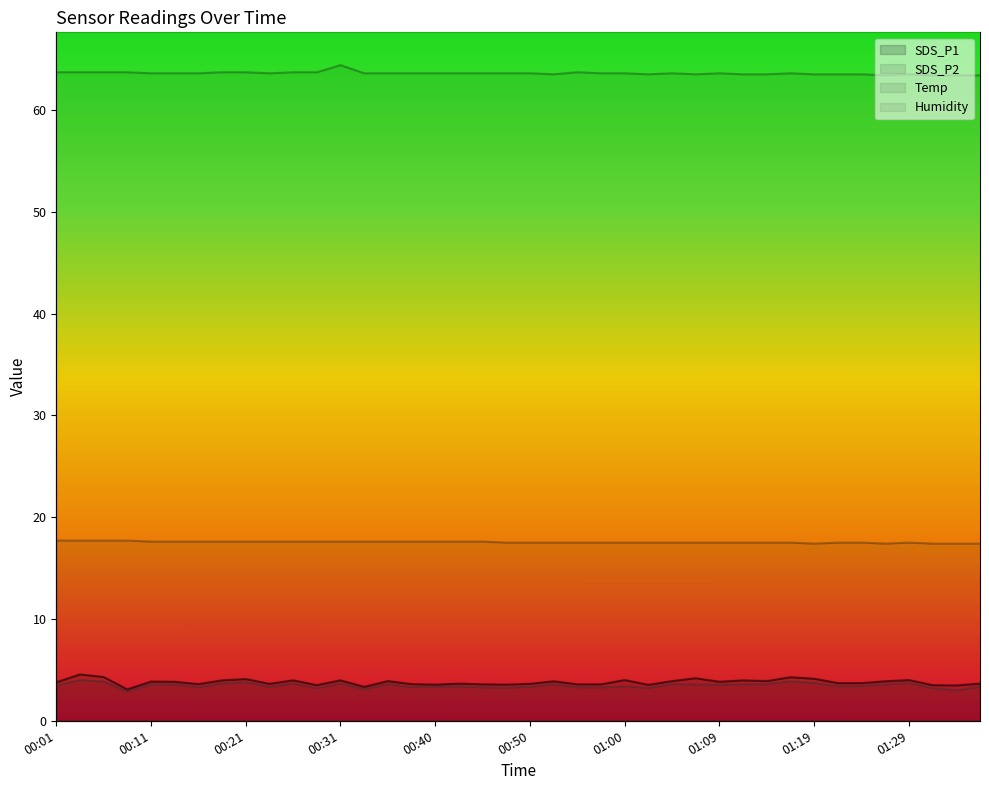

What is the average value of the SDS_P2 series?

3.5